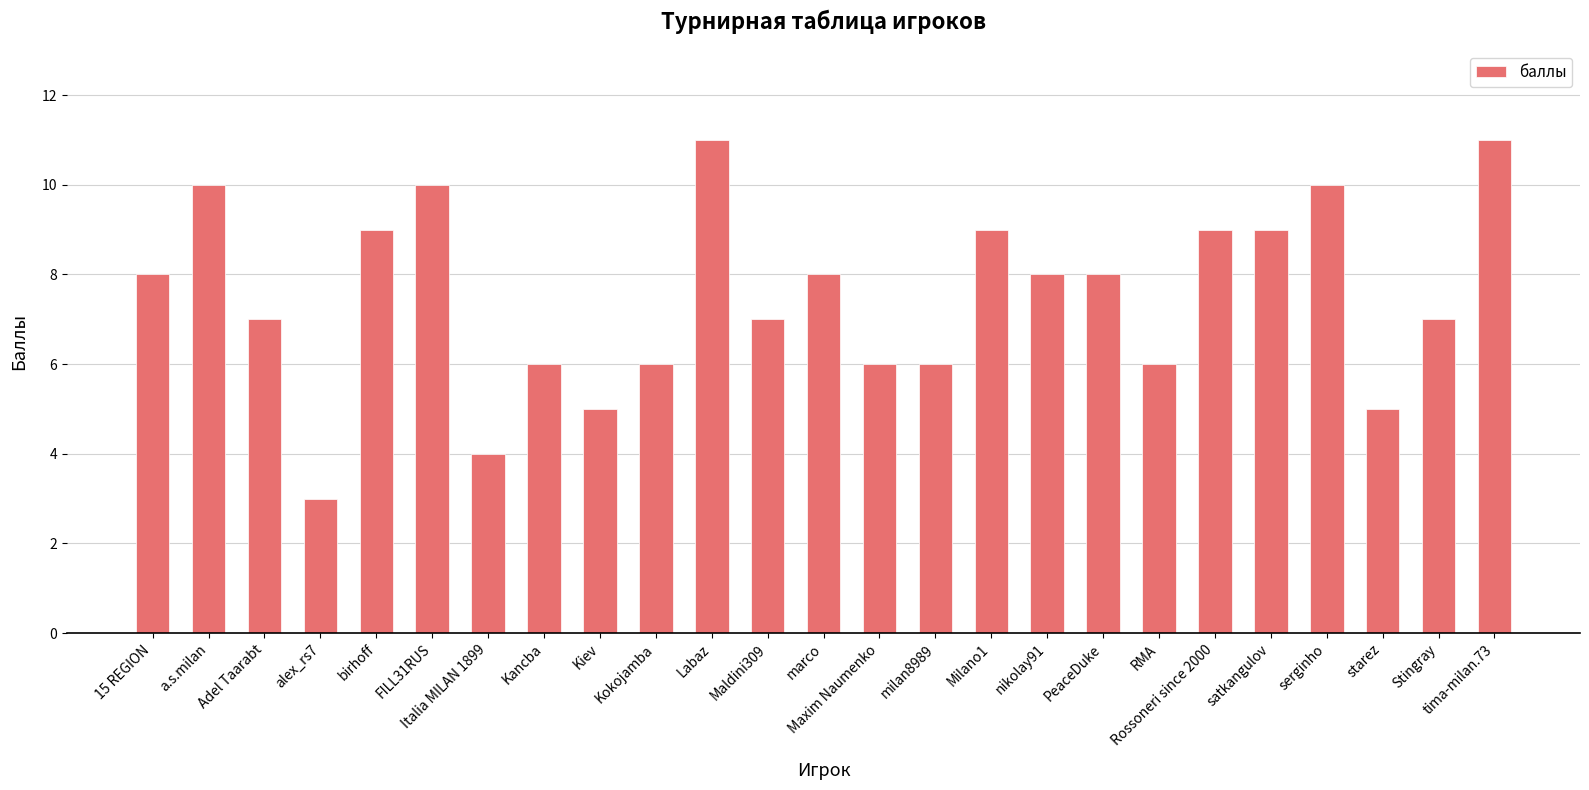

What is the value of the 11th bar from the left?

11